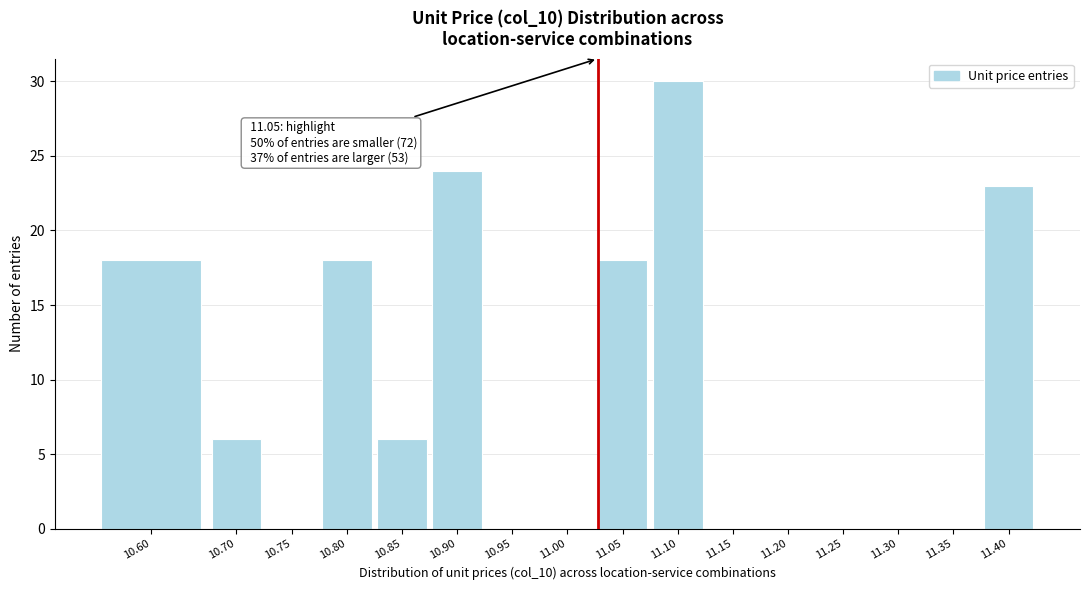

Reading left to right, list all the values displayed in this chart.

10.60=18	10.70=6	10.75=0	10.80=18	10.85=6	10.90=24	10.95=0	11.00=0	11.05=18	11.10=30	11.15=0	11.20=0	11.25=0	11.30=0	11.35=0	11.40=23